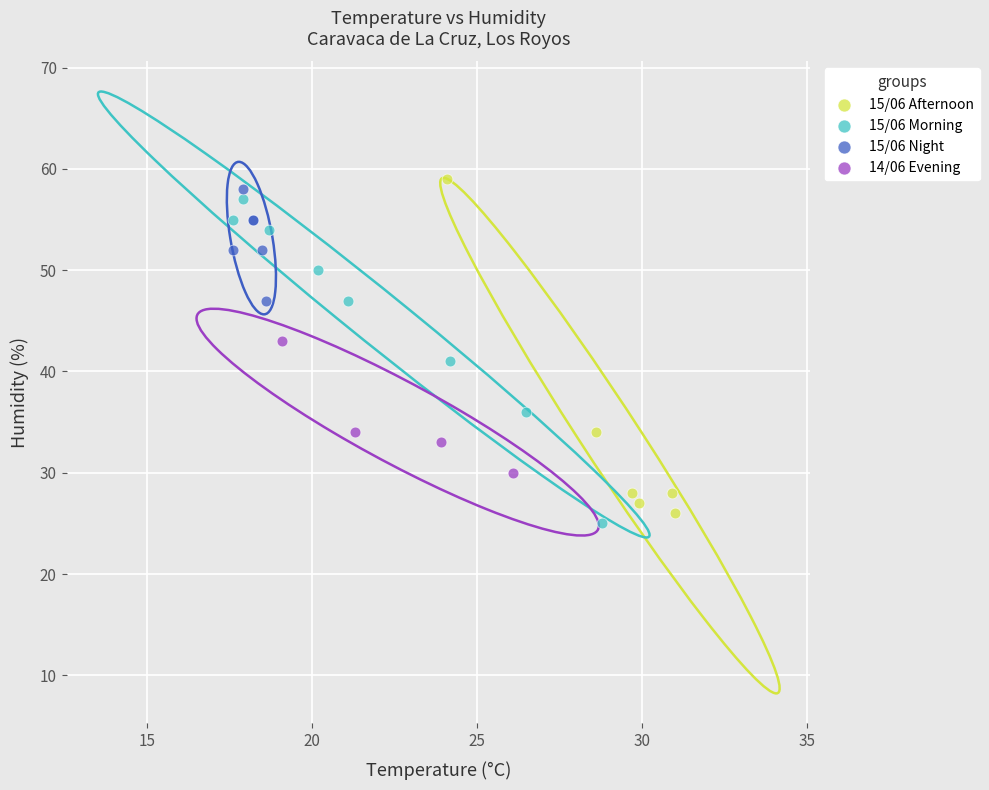

What are all the series names shown in the legend?

15/06 Afternoon, 15/06 Morning, 15/06 Night, 14/06 Evening